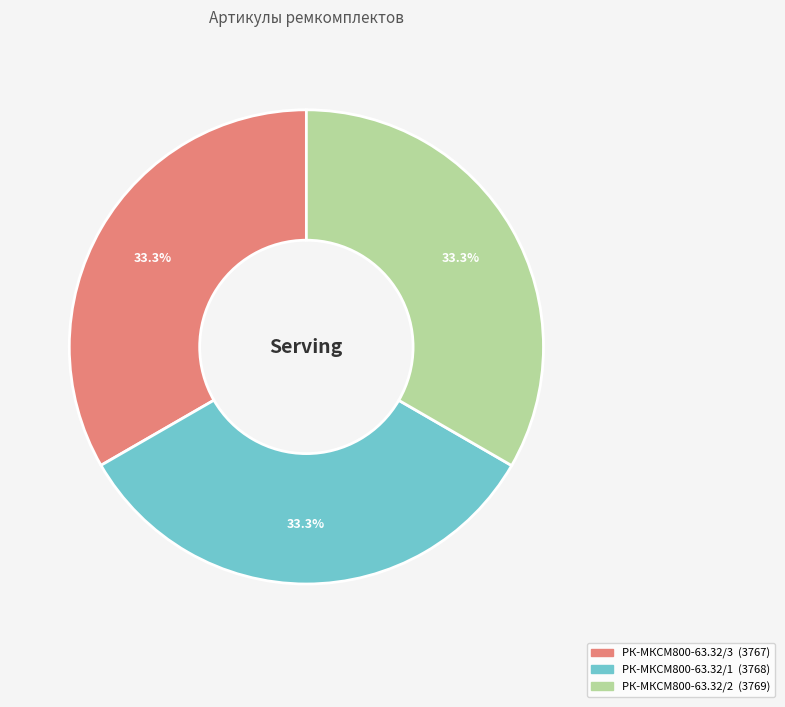

Is there a majority slice in this chart?

No